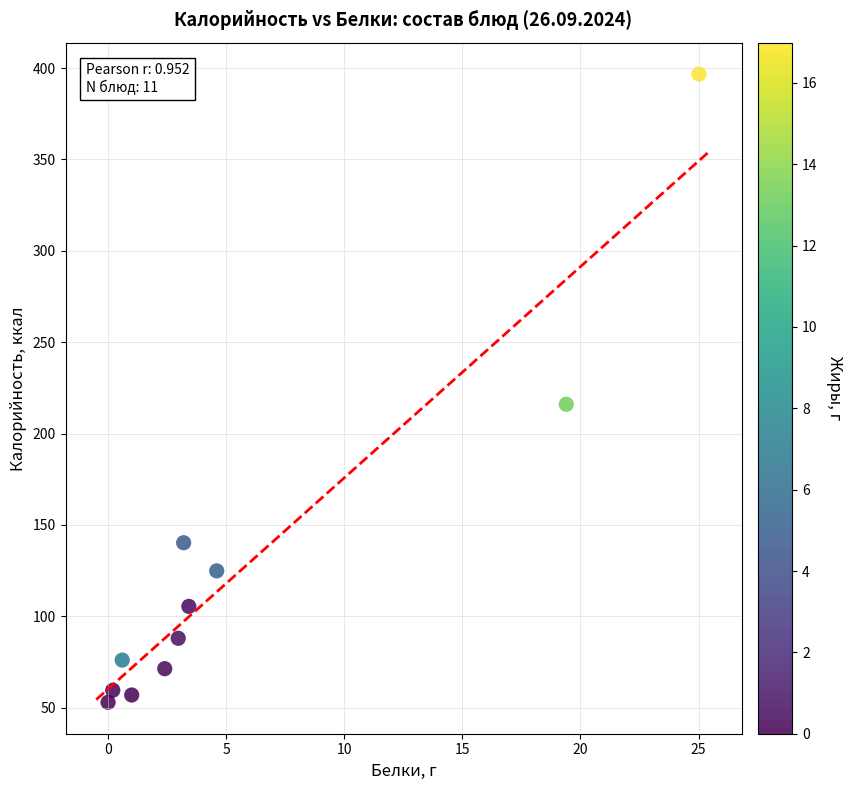

What Y value in the scatter plot is closest to 224?

216.0